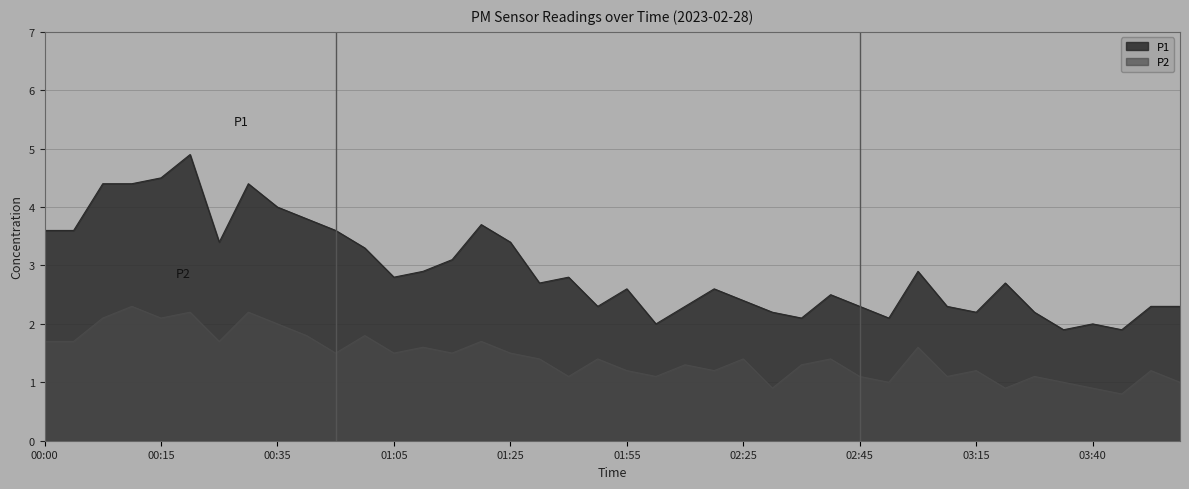

At which category does P1 reach its first local valley?

00:25